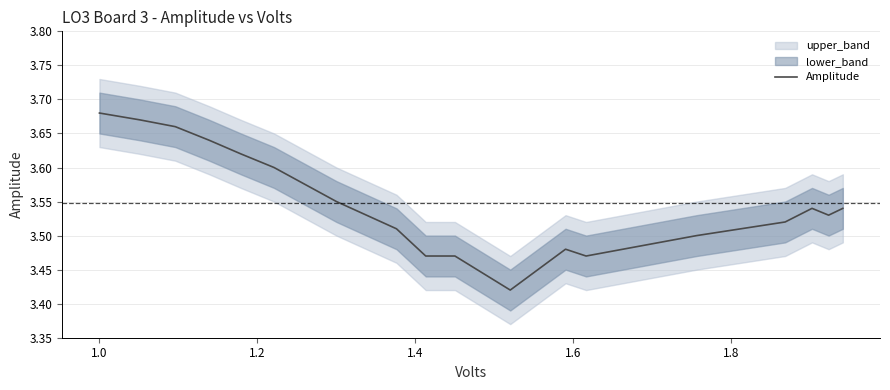

What is the greatest value displayed?

3.7